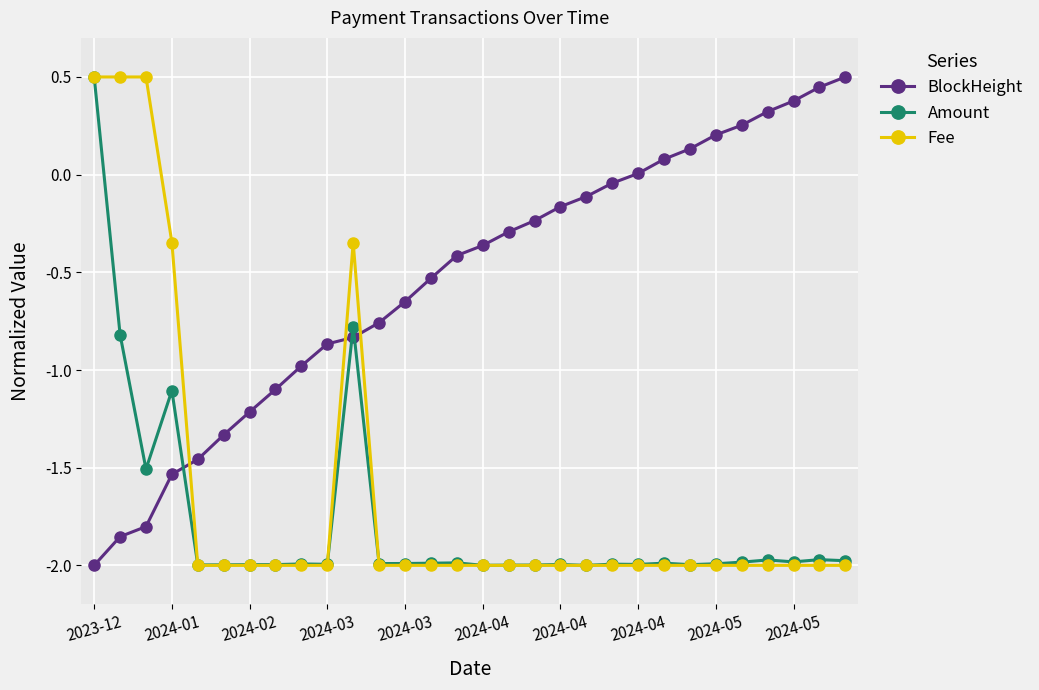

True or false: Amount has more than 0 interior local peaks.

True